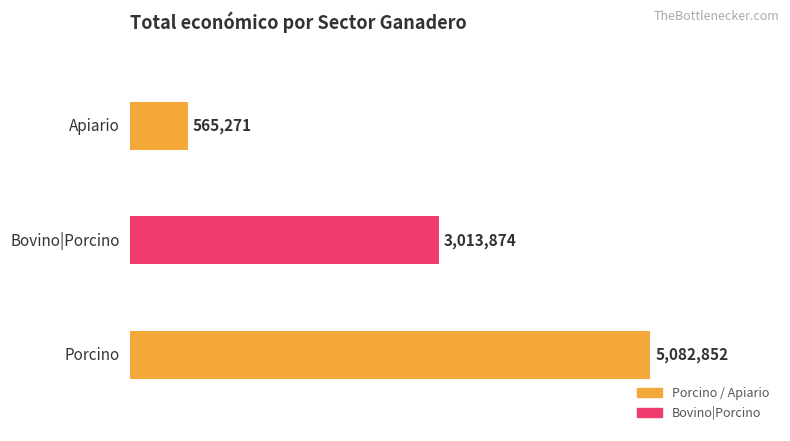

Between Porcino and Porcino, which is larger?

Porcino